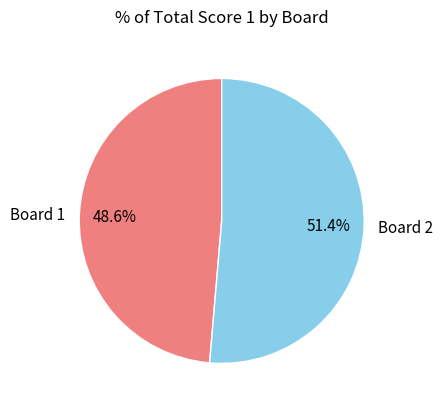

To the nearest percent, what percentage of the pie is Board 2?

51%